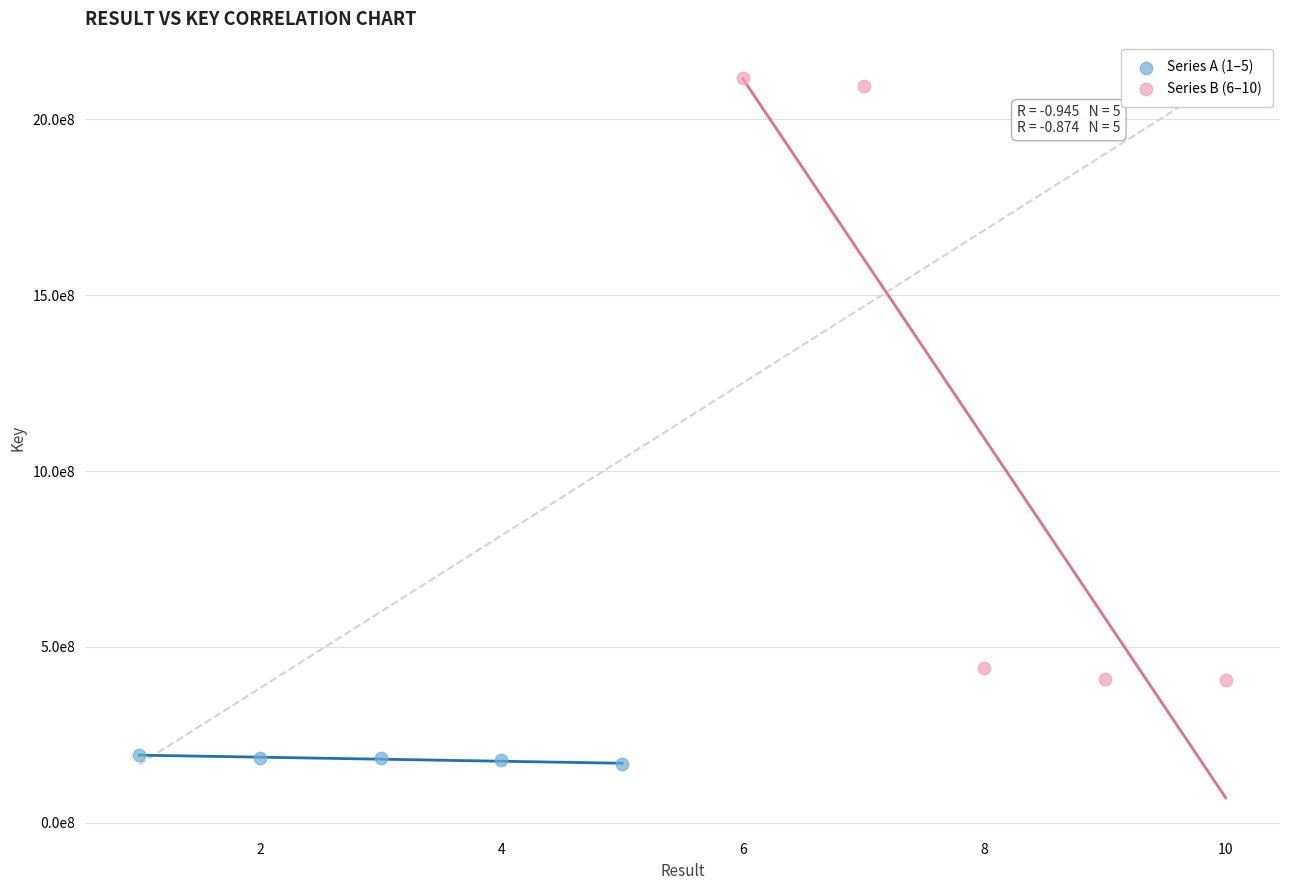

What are all the series names shown in the legend?

Series A (1–5), Series B (6–10)